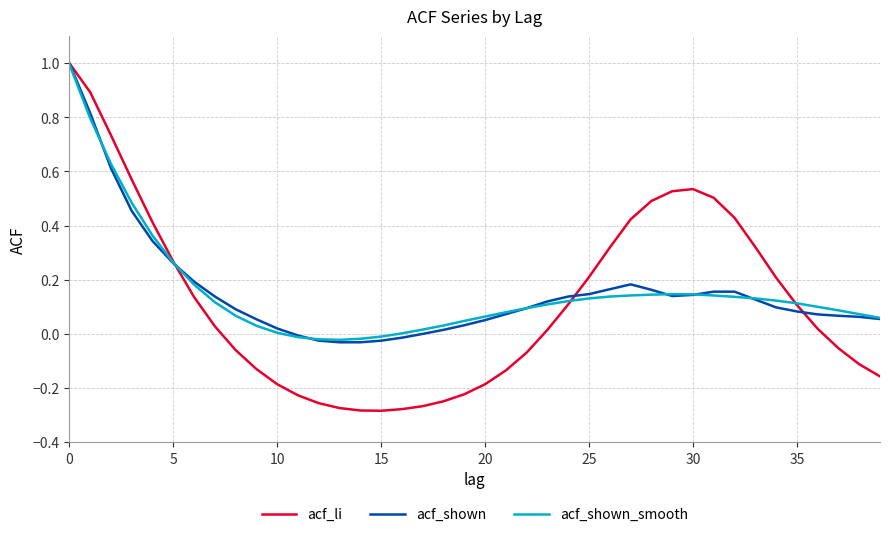

What is the difference between the second highest and minimum values in the acf_li series?

1.2